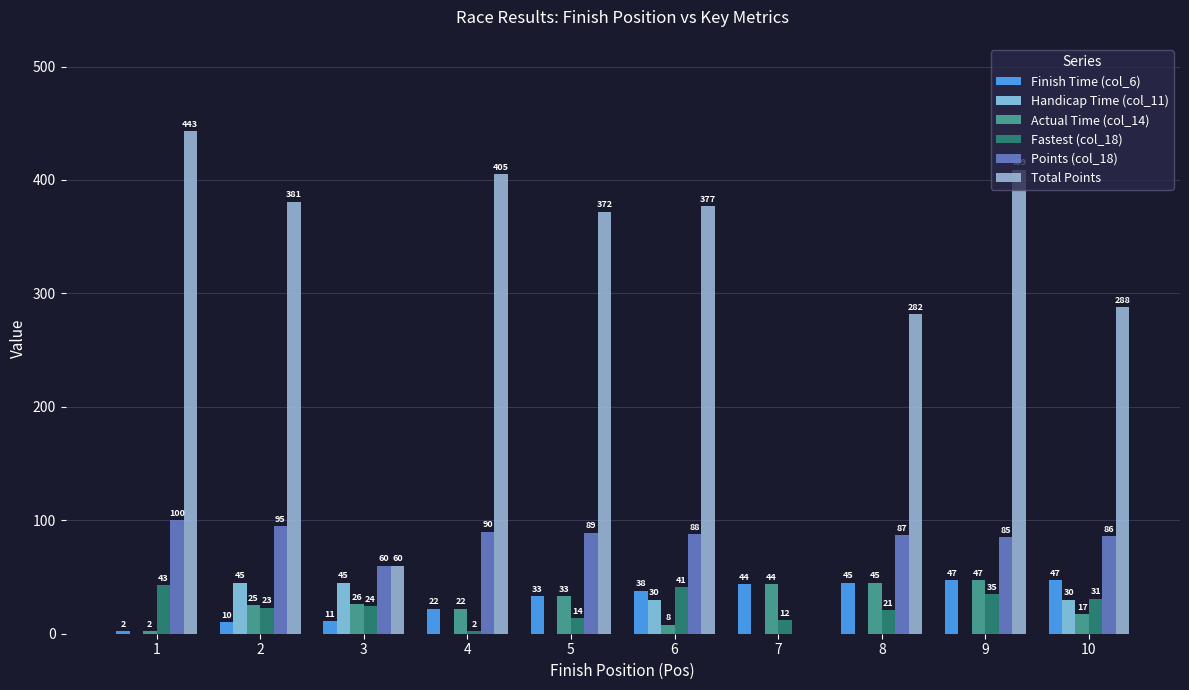

Count the number of categories in the chart.

10